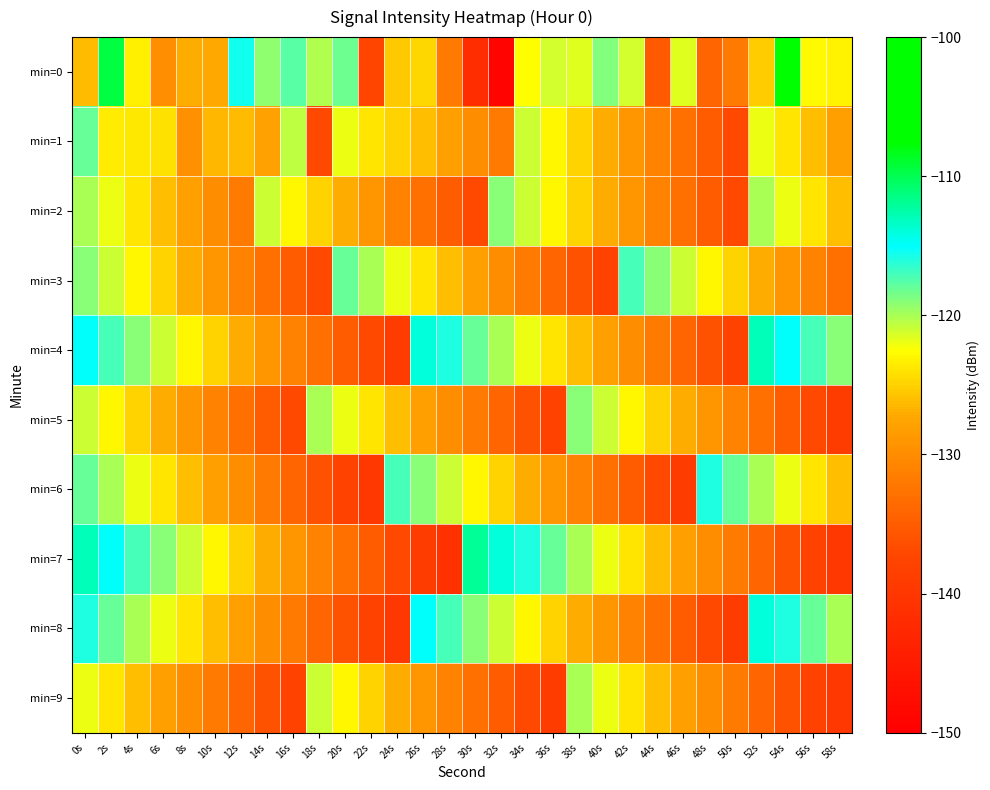

At which category does the chart reach its minimum across all series?

32s